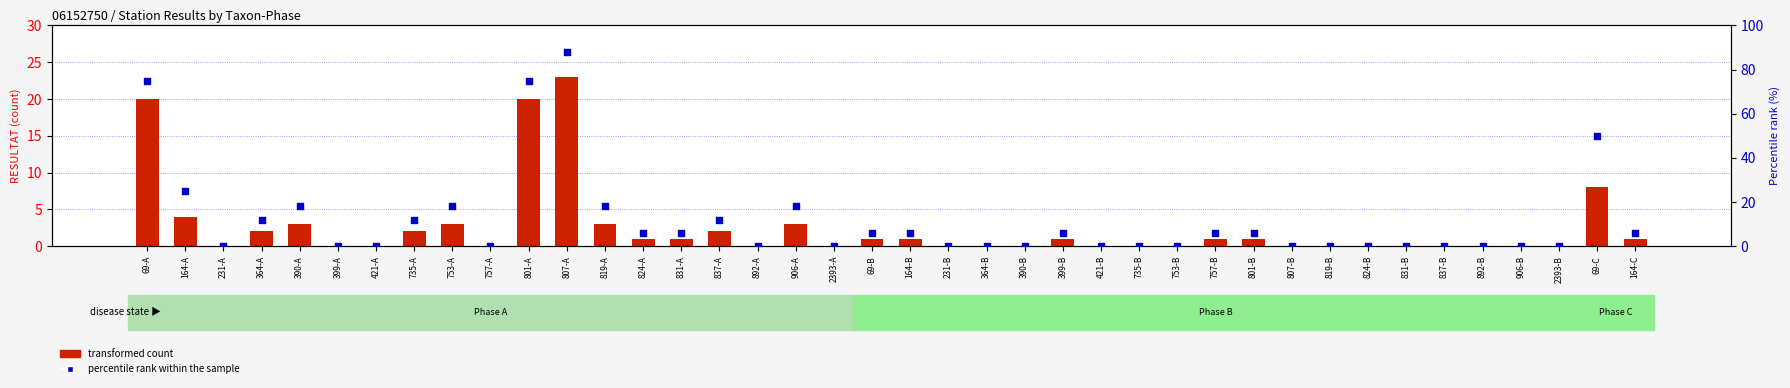

Which series has the largest total across all categories?

percentile rank within the sample